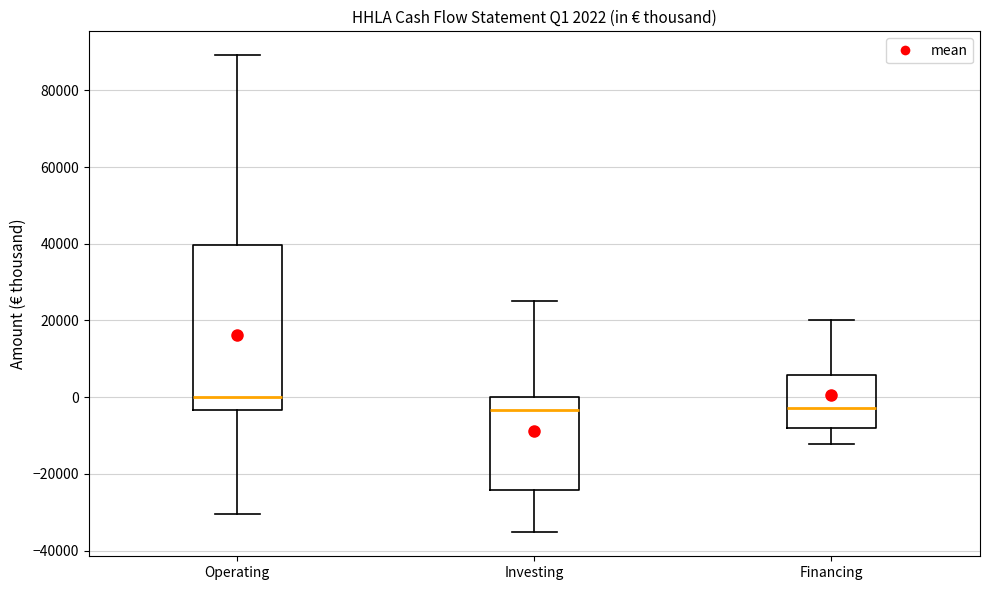

Which box's median line is the highest?

Operating